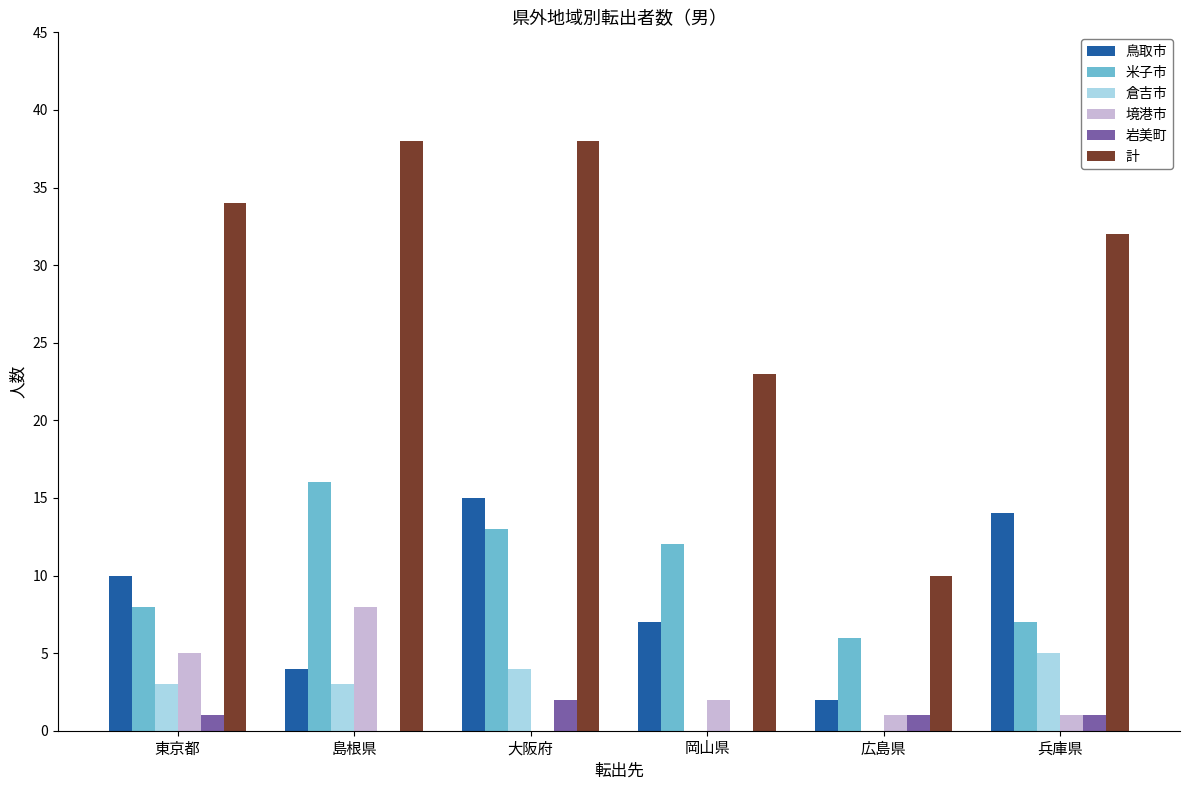

What is the maximum value shown in the chart?

38